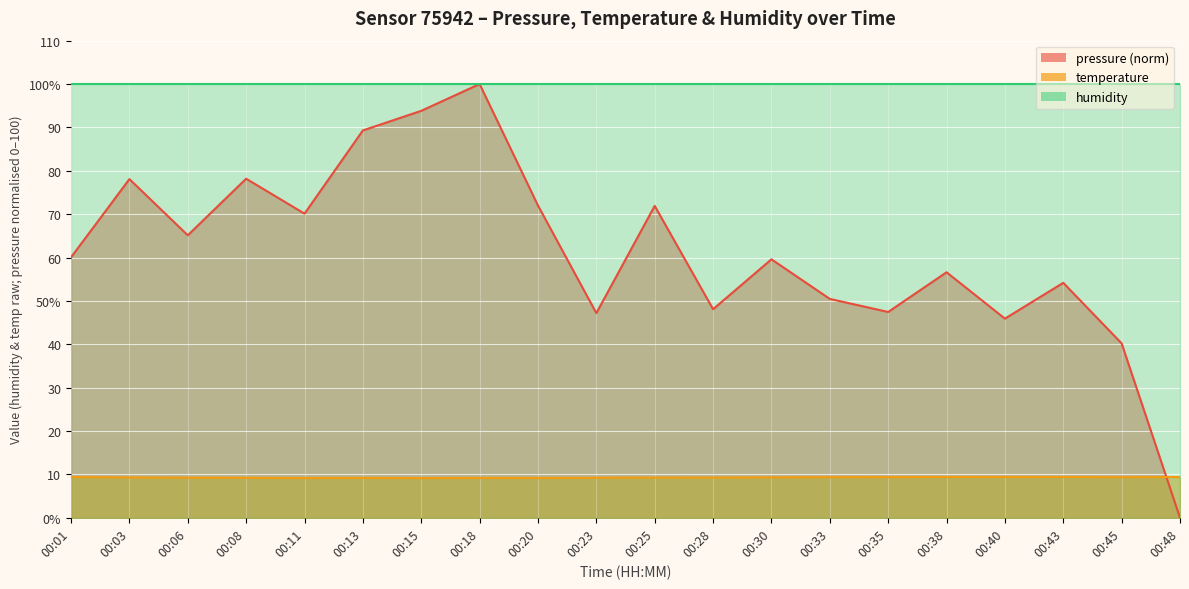

How many values in pressure are above zero?

19